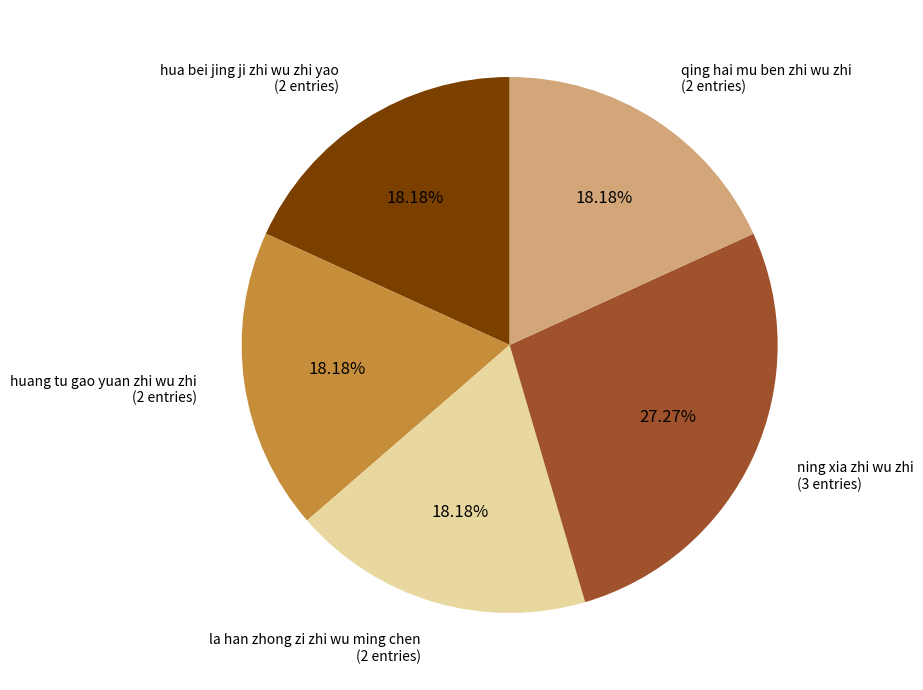

What percentage is NOT represented by la han zhong zi zhi wu ming chen?

81.8%